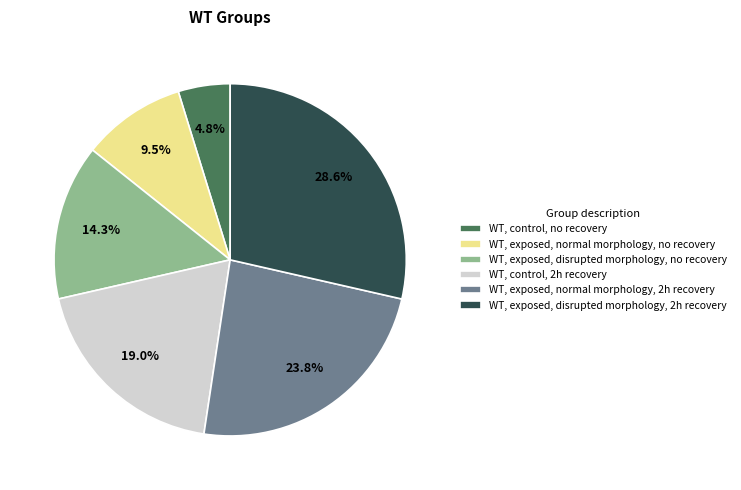

To the nearest percent, what is the average slice percentage?

17%